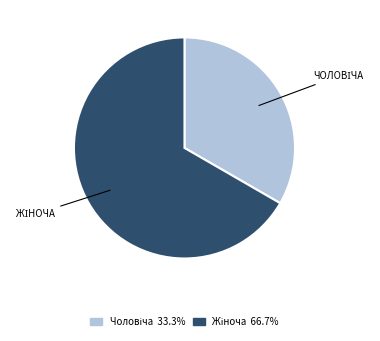

Is there a majority slice in this chart?

Yes